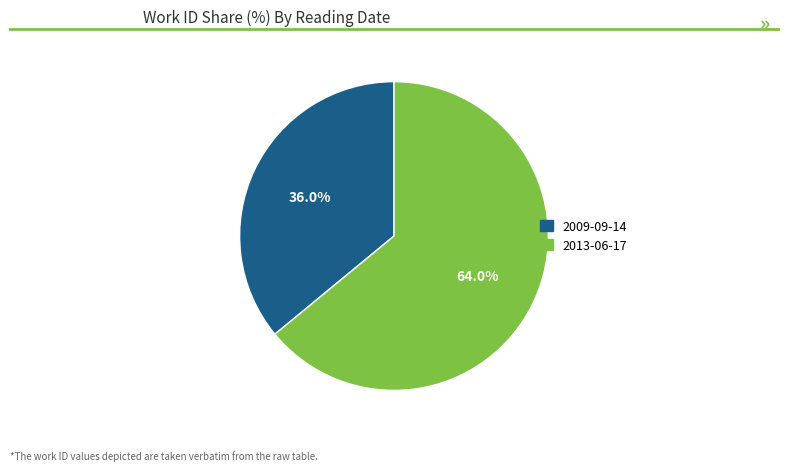

To the nearest percent, what is the combined percentage of 2009-09-14 and 2013-06-17?

100%